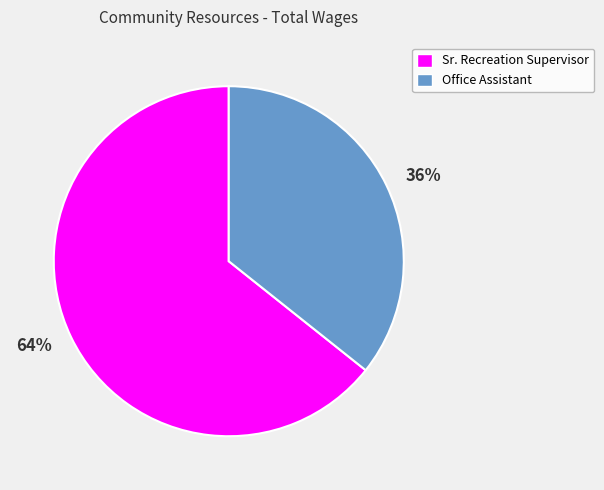

What is the ratio of the value at 64% to the value at 36%?

1.8